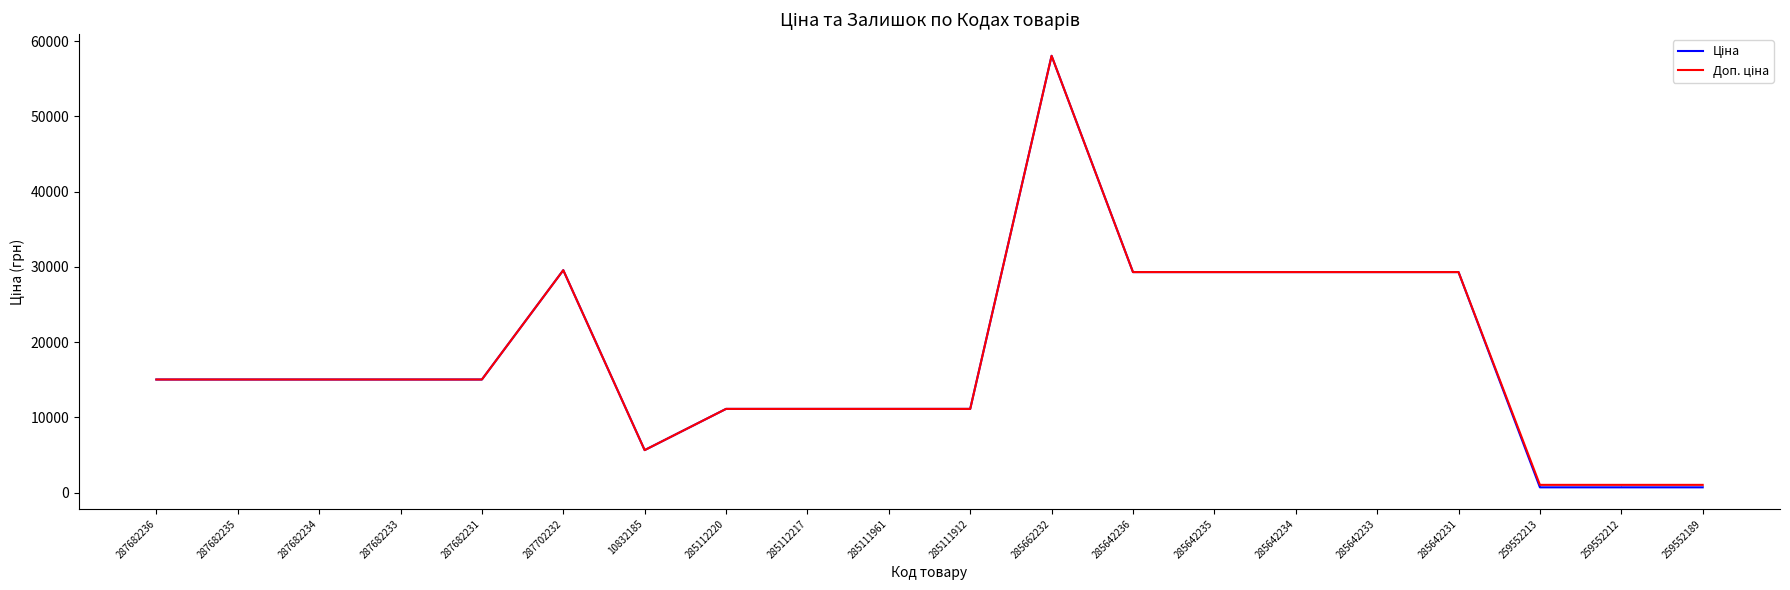

How many lines are shown in the chart?

2